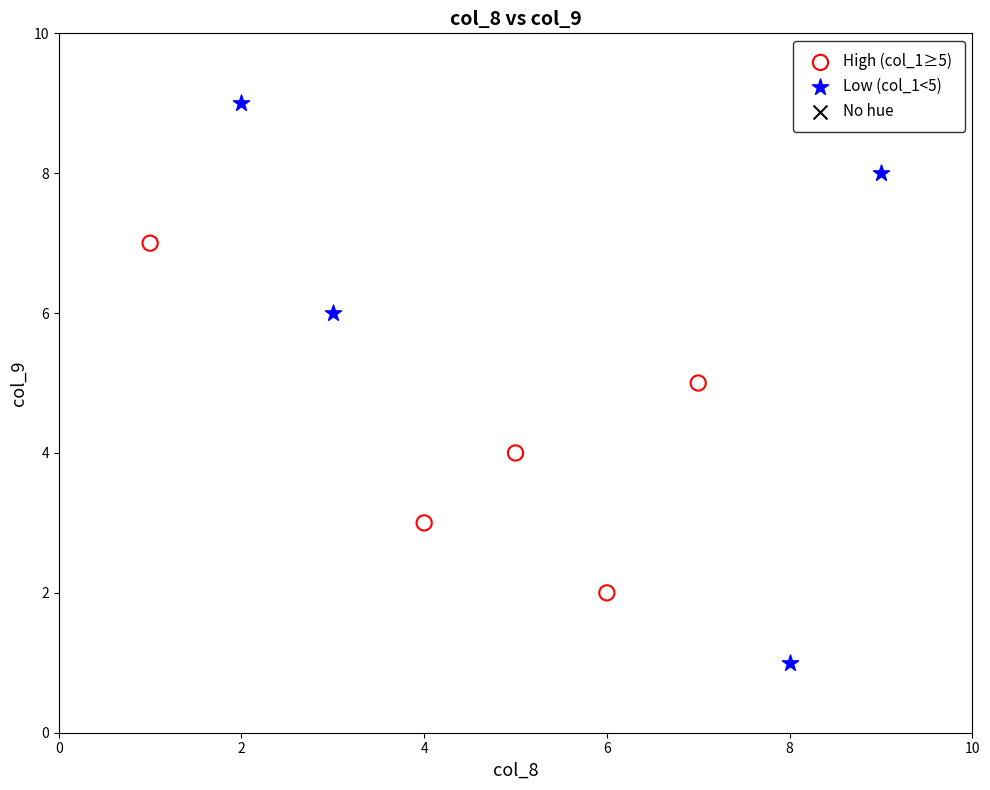

Which series reaches the maximum Y coordinate?

Low (col_1<5)